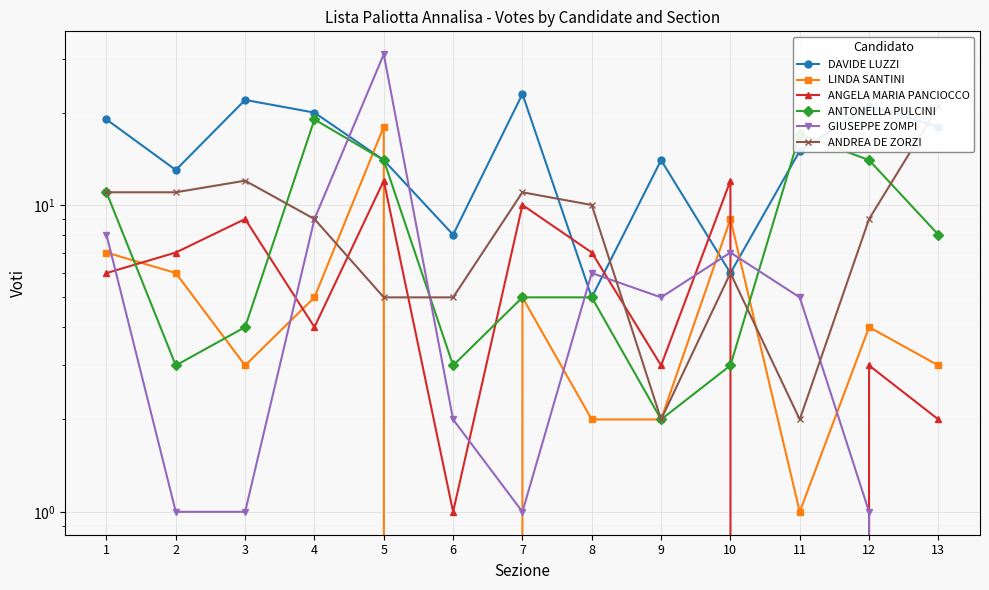

What is the difference between the maximum and second lowest values in the LINDA SANTINI series?

17